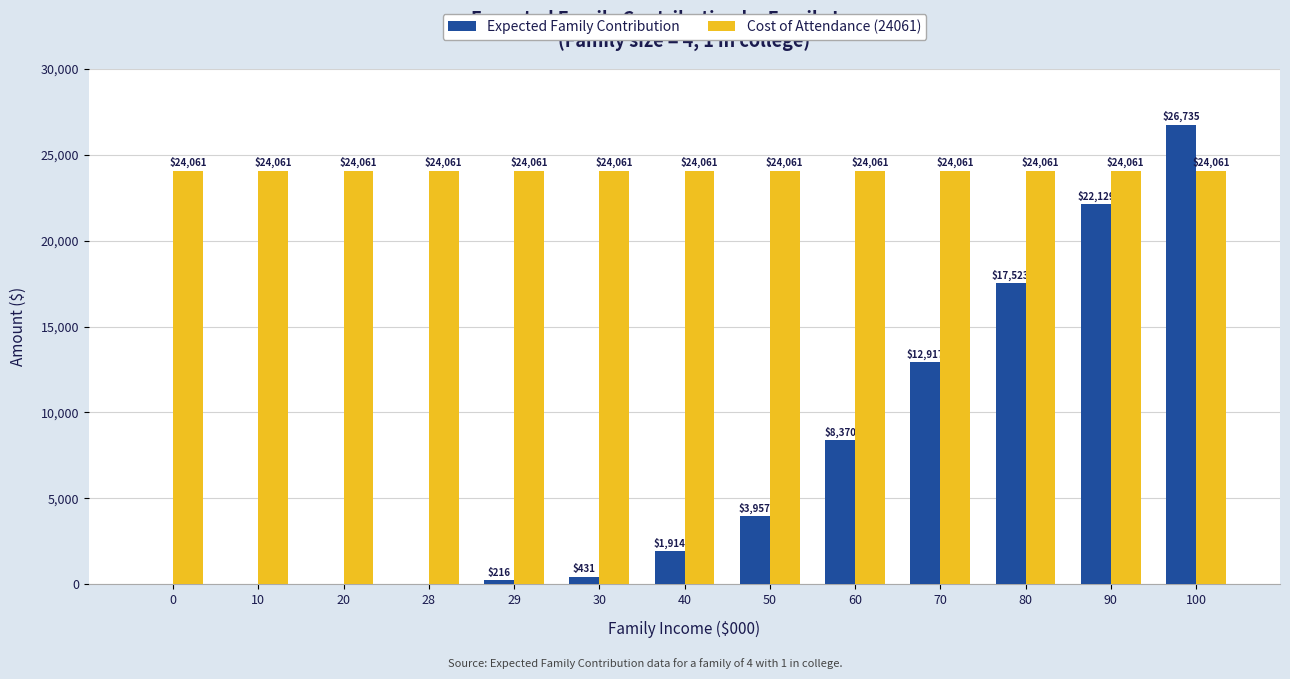

At which category is the sum across all series the highest?

100